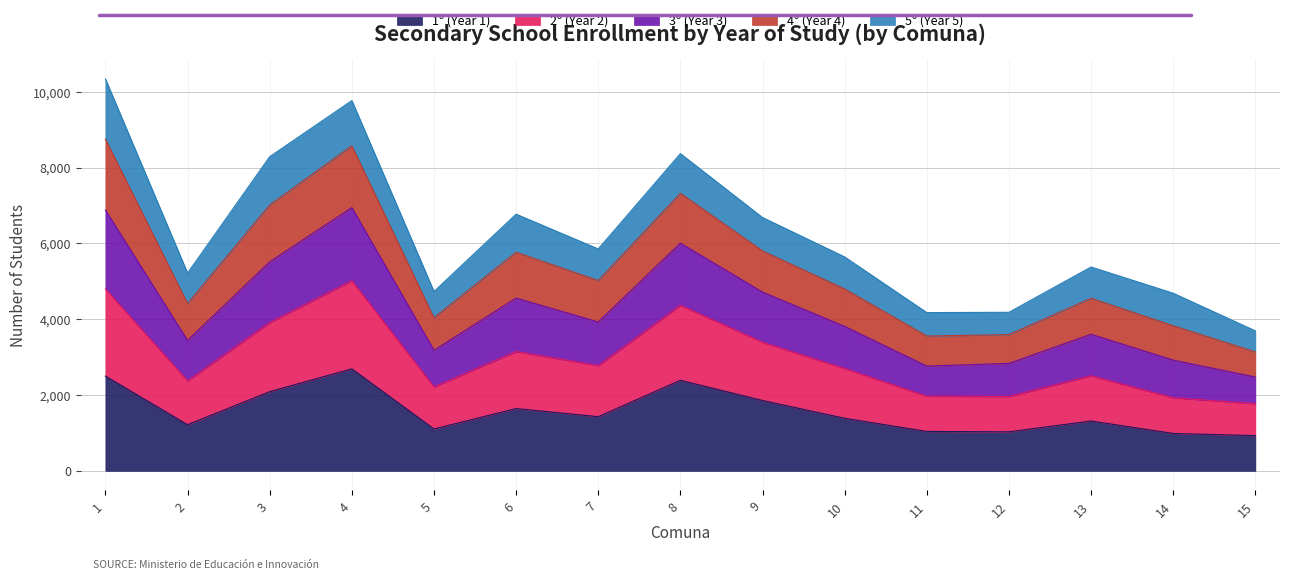

What is the difference between the maximum and second lowest values in the 1º (Year 1) series?

1706